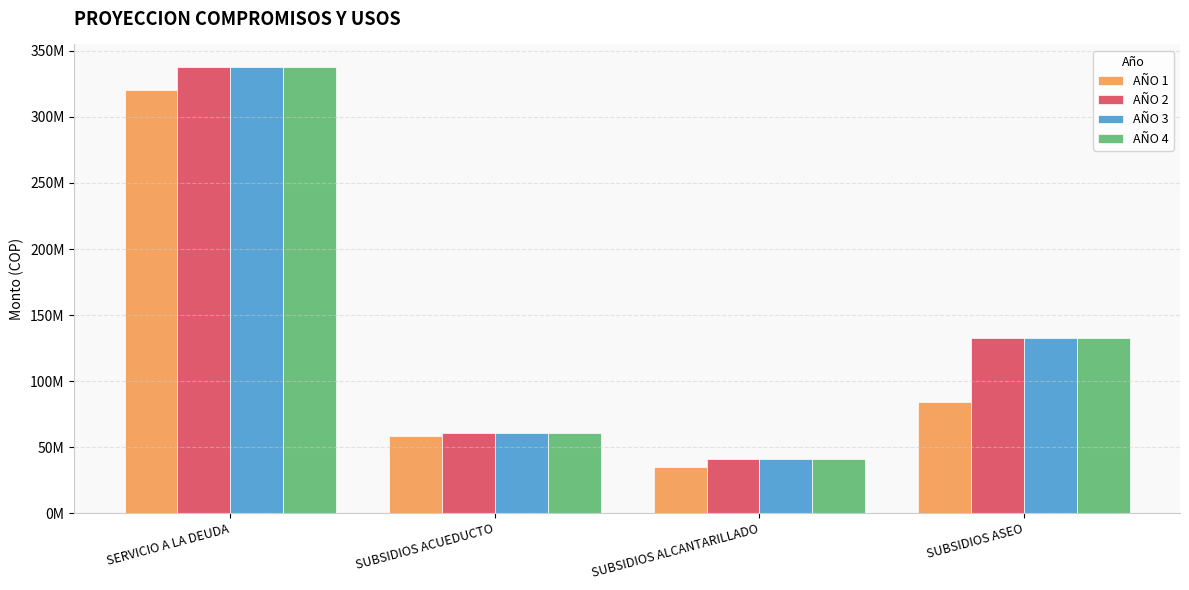

What is the value of the AÑO 2 bar at the 3rd from the left?

41000000